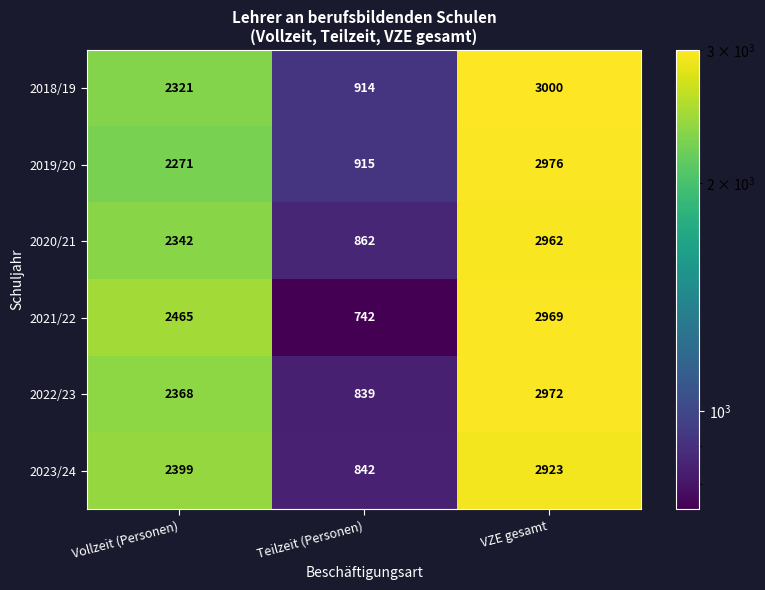

Is it true that 2019/20 equals 2271 at Vollzeit (Personen)?

True